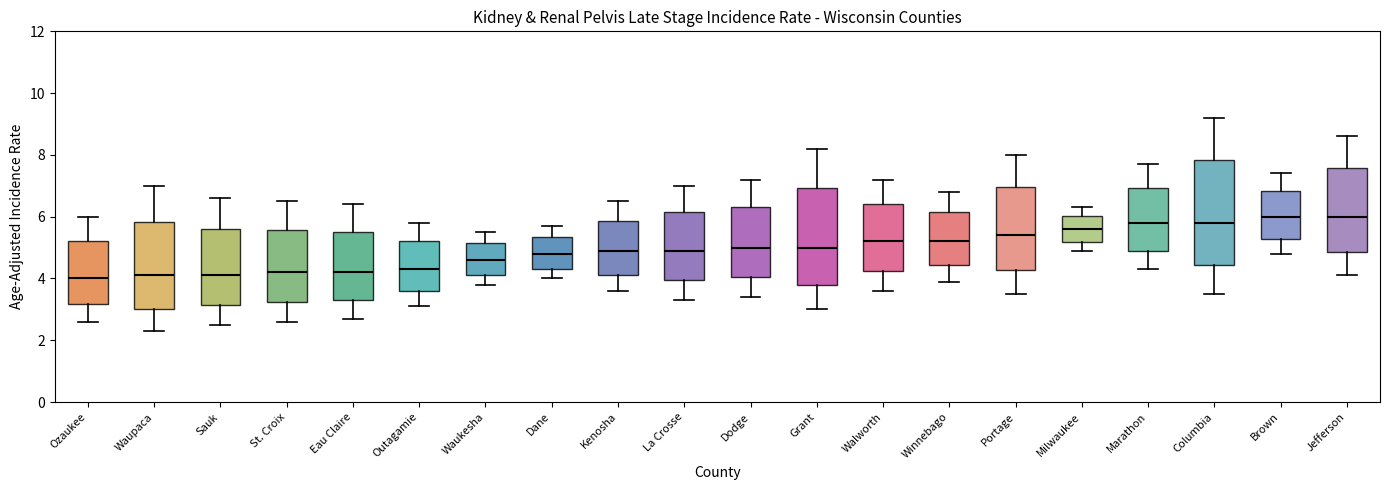

Reading left to right, read every box against the y-axis: the position of its median line, the range the box covers, and the ends of its whiskers. The values are not printed on the chart, so give them approximately, as read against the axis.

Ozaukee: median 4.0, box 3.2 to 5.2, whiskers 2.6 to 6.0
Waupaca: median 4.2, box 3.0 to 5.8, whiskers 2.4 to 7.0
Sauk: median 4.2, box 3.2 to 5.6, whiskers 2.6 to 6.6
St. Croix: median 4.2, box 3.2 to 5.6, whiskers 2.6 to 6.6
Eau Claire: median 4.2, box 3.4 to 5.6, whiskers 2.8 to 6.4
Outagamie: median 4.4, box 3.6 to 5.2, whiskers 3.2 to 5.8
Waukesha: median 4.6, box 4.2 to 5.2, whiskers 3.8 to 5.6
Dane: median 4.8, box 4.4 to 5.4, whiskers 4.0 to 5.8
Kenosha: median 5.0, box 4.2 to 5.8, whiskers 3.6 to 6.6
La Crosse: median 5.0, box 4.0 to 6.2, whiskers 3.4 to 7.0
Dodge: median 5.0, box 4.0 to 6.4, whiskers 3.4 to 7.2
Grant: median 5.0, box 3.8 to 7.0, whiskers 3.0 to 8.2
Walworth: median 5.2, box 4.2 to 6.4, whiskers 3.6 to 7.2
Winnebago: median 5.2, box 4.4 to 6.2, whiskers 4.0 to 6.8
Portage: median 5.4, box 4.2 to 7.0, whiskers 3.6 to 8.0
Milwaukee: median 5.6, box 5.2 to 6.0, whiskers 5.0 to 6.4
Marathon: median 5.8, box 5.0 to 7.0, whiskers 4.4 to 7.8
Columbia: median 5.8, box 4.4 to 7.8, whiskers 3.6 to 9.2
Brown: median 6.0, box 5.2 to 6.8, whiskers 4.8 to 7.4
Jefferson: median 6.0, box 4.8 to 7.6, whiskers 4.2 to 8.6